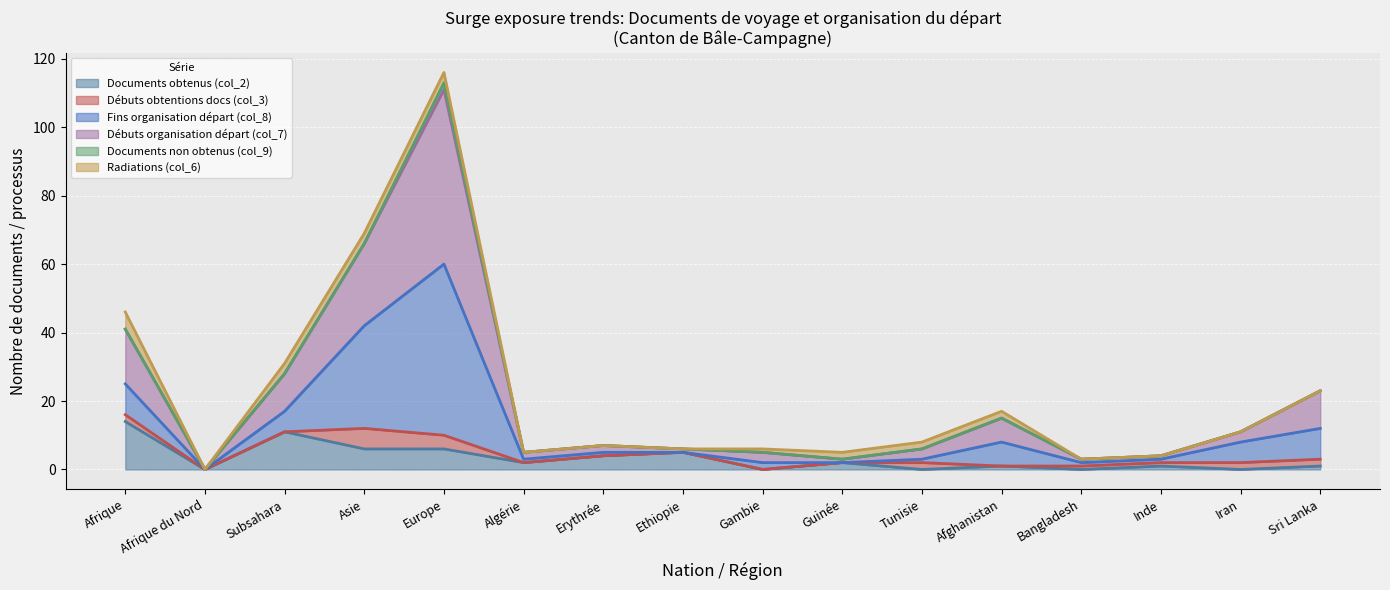

At which category is the sum across all series the highest?

Europe